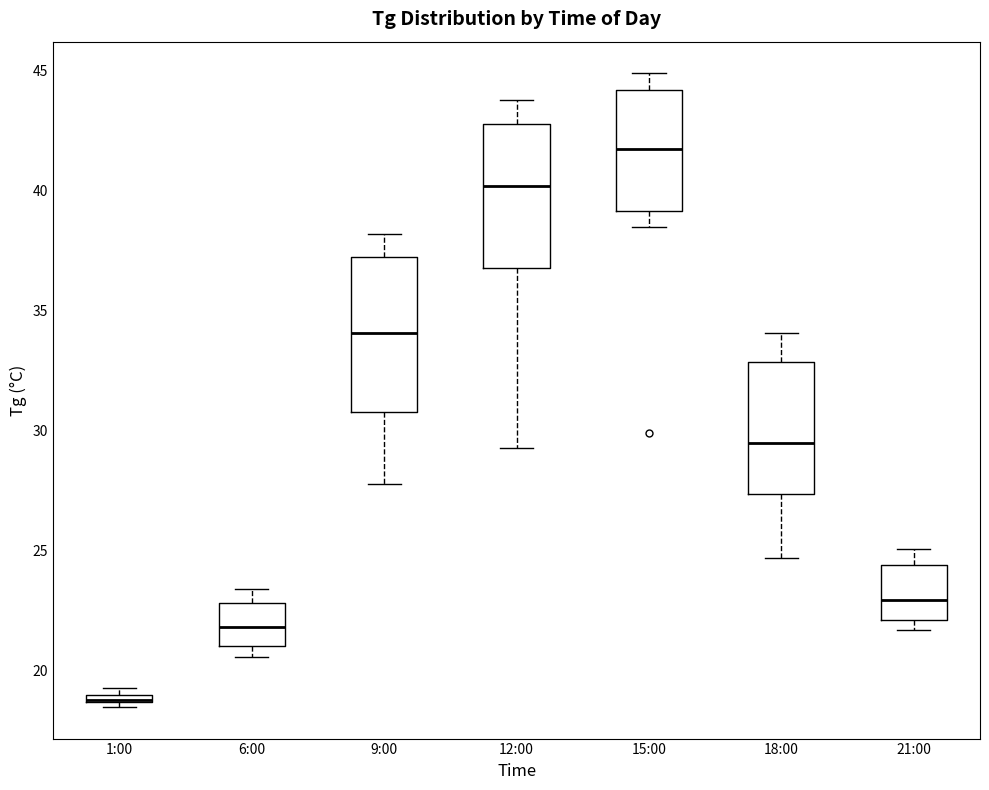

Where does the median line of the box for 12:00 sit on the y-axis? The values are not printed on the chart, so give them approximately, as read against the axis.

40.0